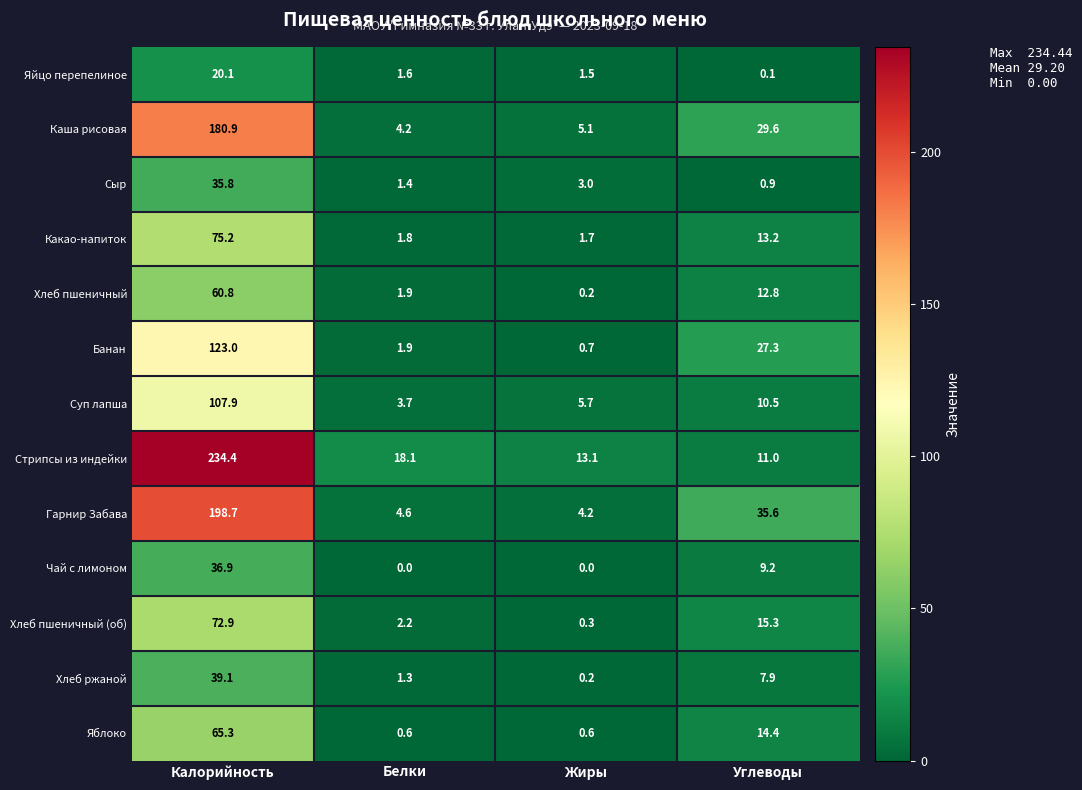

What value does the Банан series have at Жиры?

0.7